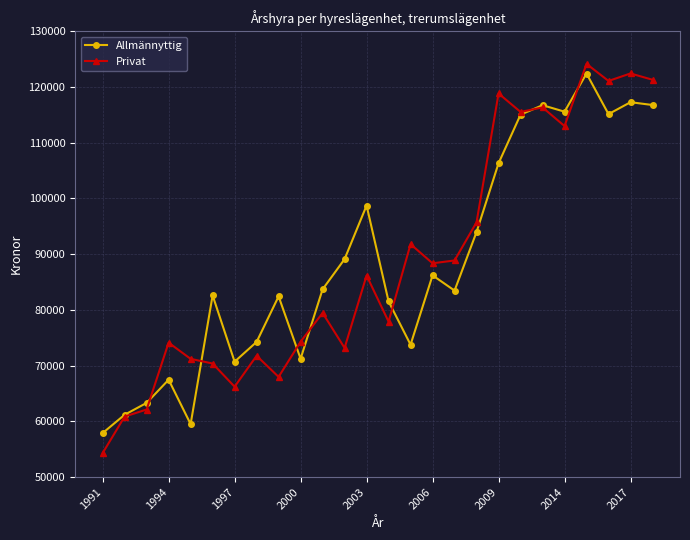

List the series in order of their peak value, lowest first.

Allmännyttig, Privat